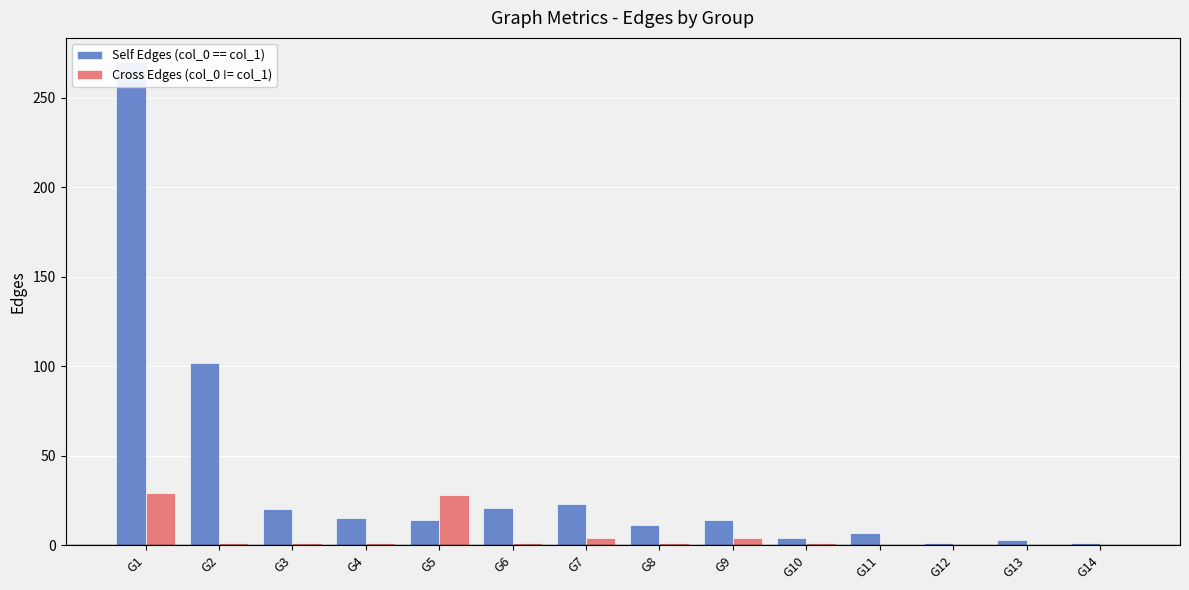

Reading right to left, transcribe all the data shown in this chart.

Self Edges (col_0 == col_1): 1	3	1	7	4	14	11	23	21	14	15	20	102	270
Cross Edges (col_0 != col_1): 0	0	0	0	1	4	1	4	1	28	1	1	1	29